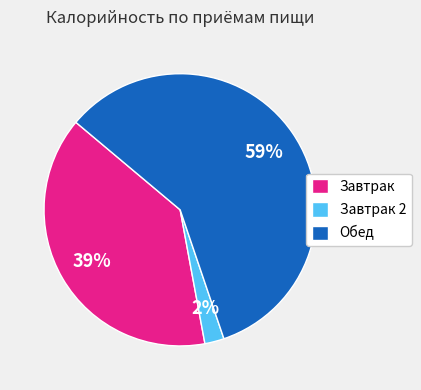

Which slice is the largest?

Обед